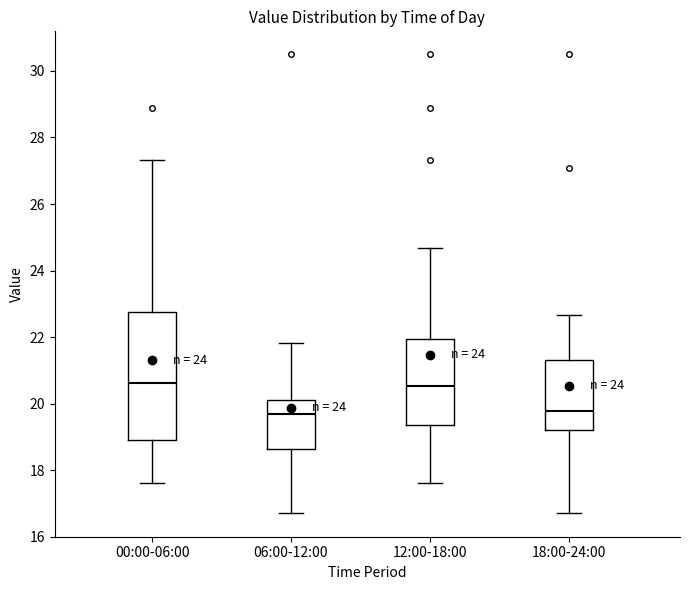

Reading left to right, read every box against the y-axis: the position of its median line, the range the box covers, and the ends of its whiskers. The values are not printed on the chart, so give them approximately, as read against the axis.

00:00-06:00: median 20.6, box 19.0 to 22.8, whiskers 17.6 to 27.4
06:00-12:00: median 19.6, box 18.6 to 20.2, whiskers 16.8 to 21.8
12:00-18:00: median 20.6, box 19.4 to 22.0, whiskers 17.6 to 24.6
18:00-24:00: median 19.8, box 19.2 to 21.4, whiskers 16.8 to 22.6